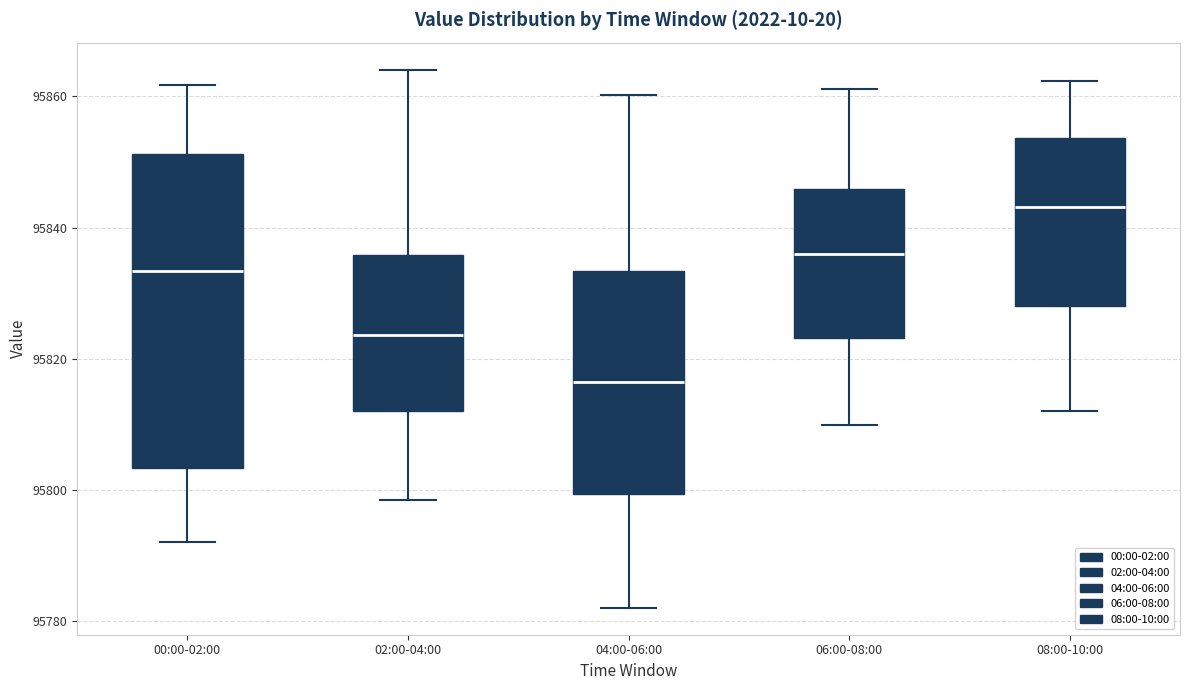

Reading left to right, transcribe this box plot: for each box, give where its median line is, the range the box spans, and where its two whiskers end, as read against the y-axis. The values are not printed on the chart, so give them approximately, as read against the axis.

00:00-02:00: median 95834, box 95804 to 95852, whiskers 95792 to 95862
02:00-04:00: median 95824, box 95812 to 95836, whiskers 95798 to 95864
04:00-06:00: median 95816, box 95800 to 95834, whiskers 95782 to 95860
06:00-08:00: median 95836, box 95824 to 95846, whiskers 95810 to 95862
08:00-10:00: median 95844, box 95828 to 95854, whiskers 95812 to 95862